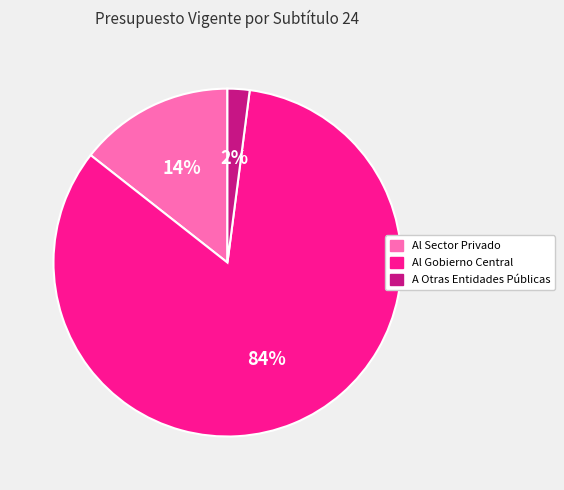

Is the sum of Al Gobierno Central and Al Sector Privado greater than half?

Yes